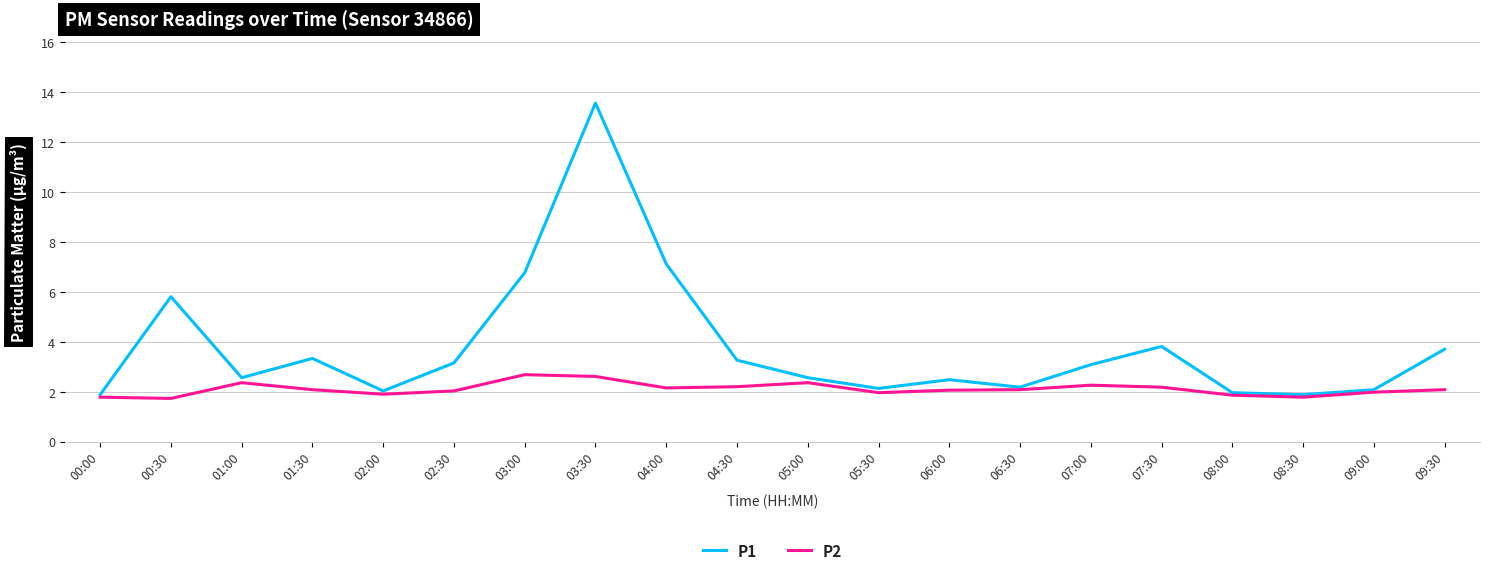

Where is the first local maximum for P2?

01:00